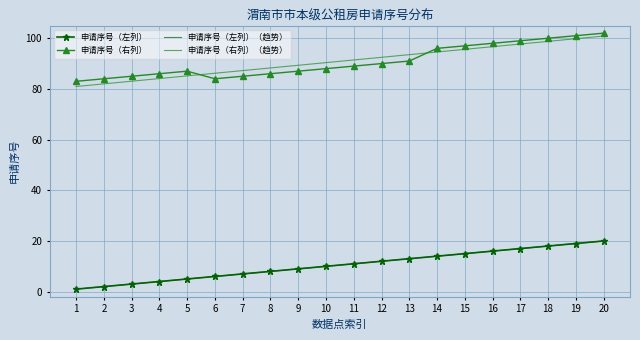

Which series has the widest spread of values?

申请序号（右列）（趋势）